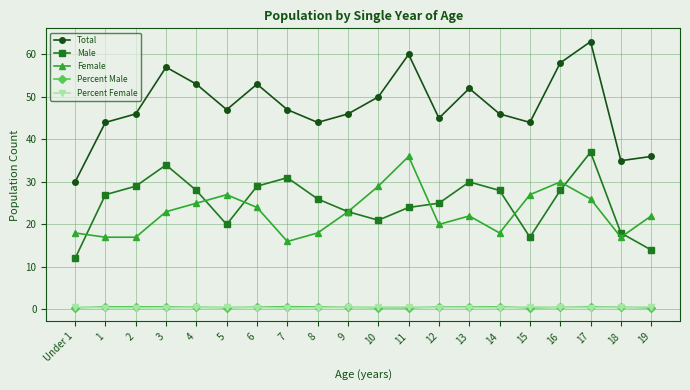

Is it true that Percent Female equals 0.4 at 2?

True